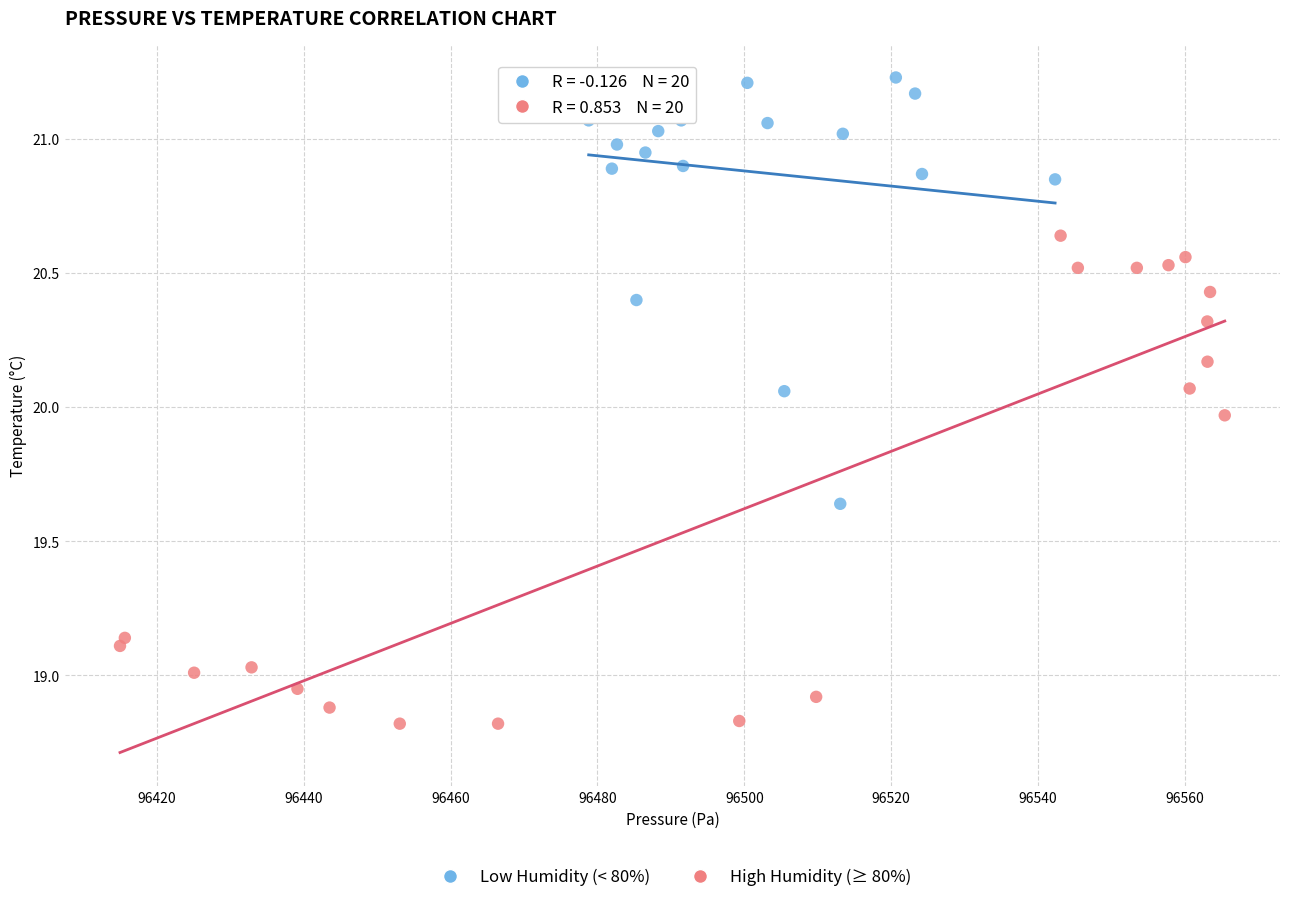

Which series reaches the minimum Y coordinate?

High Humidity (≥ 80%)